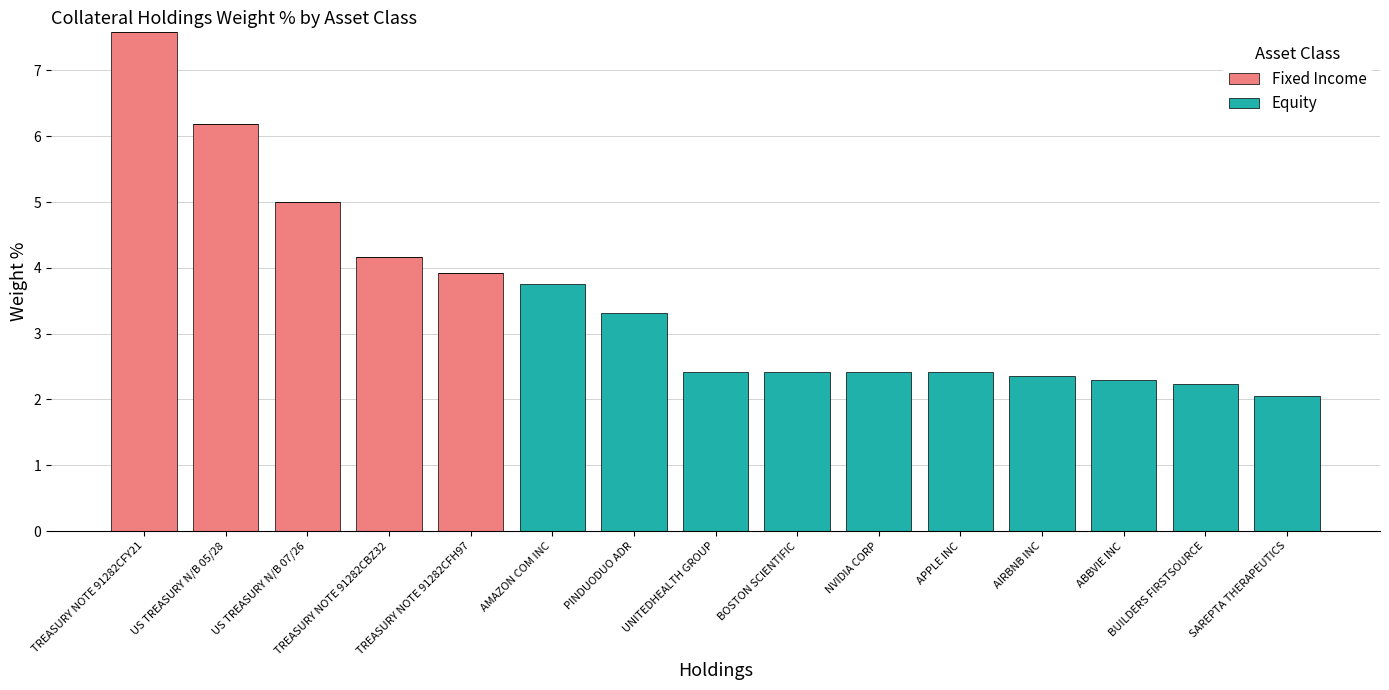

Count the number of data series in this chart.

2